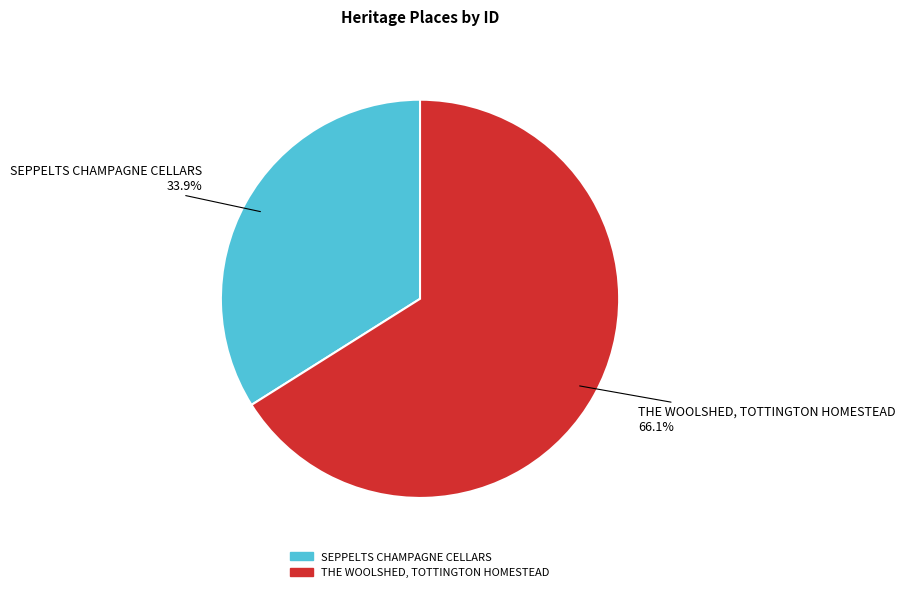

What percentage is NOT represented by SEPPELTS CHAMPAGNE CELLARS?

66.1%